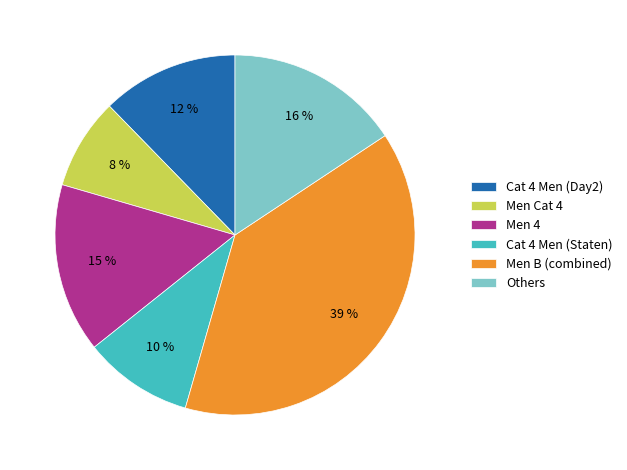

How many segments does this pie chart have?

6